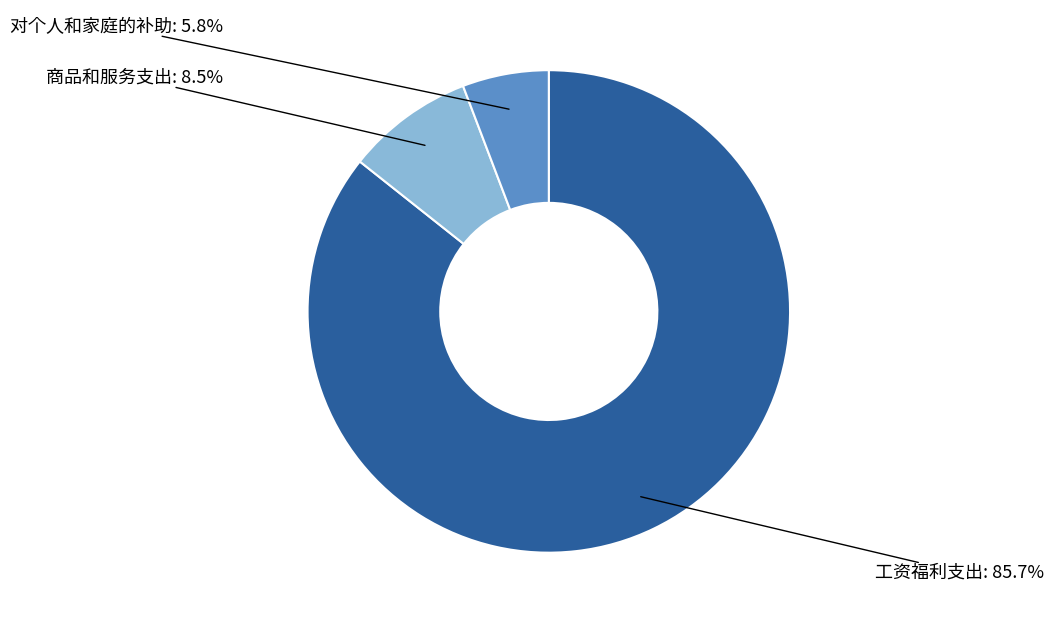

To the nearest percent, what is the difference between the largest and smallest slice percentages?

80%